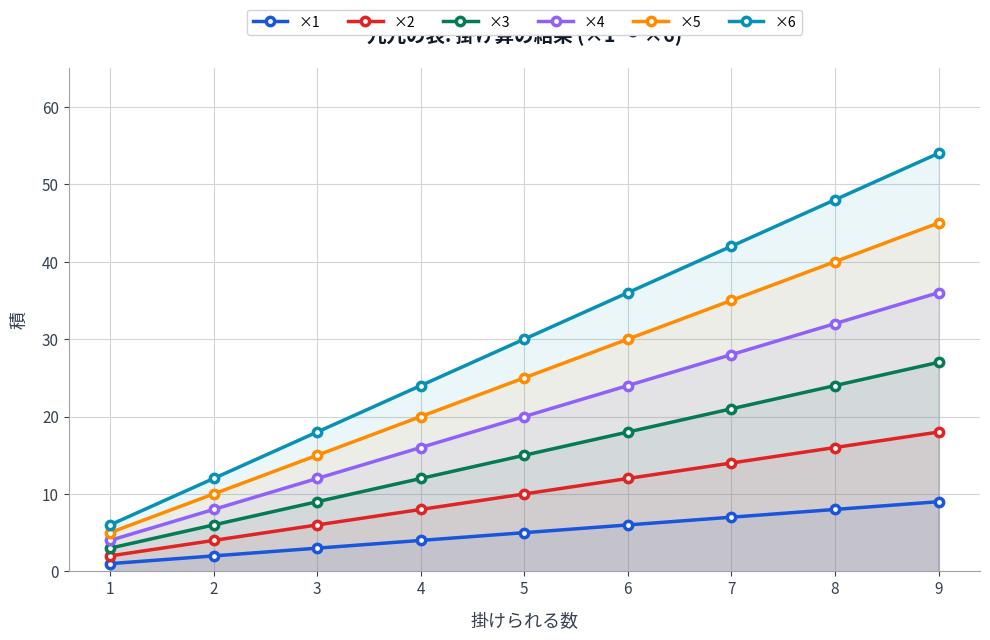

What is the difference between the ×3 values at 5 and 8?

9